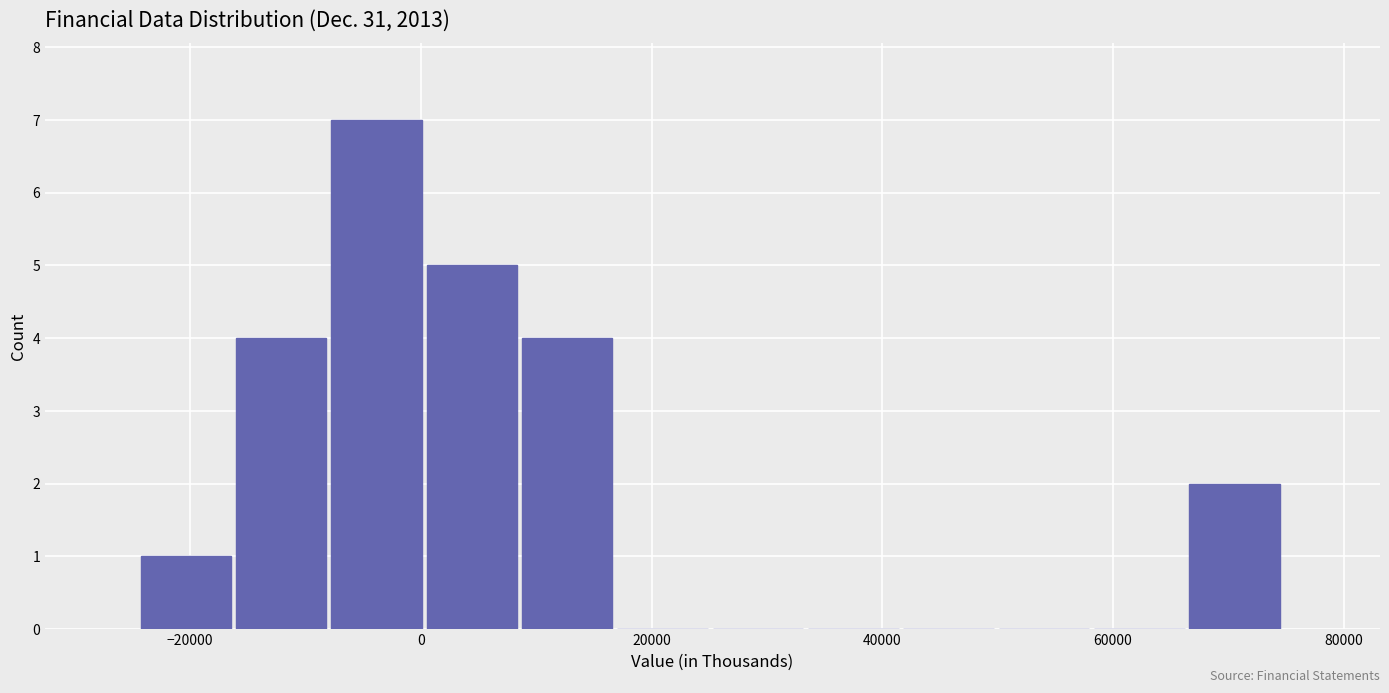

Over which range of the x-axis is the bar tallest?

-8000 to 0